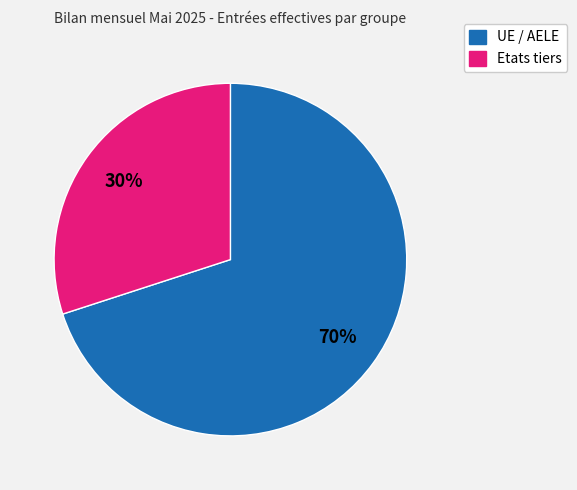

Rank the categories by value from highest to lowest.

UE / AELE, Etats tiers